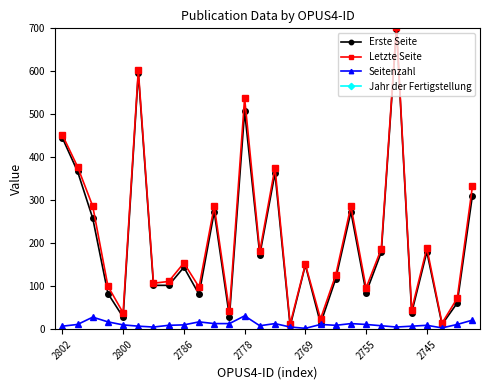

At which category does Letzte Seite reach its first local valley?

2800